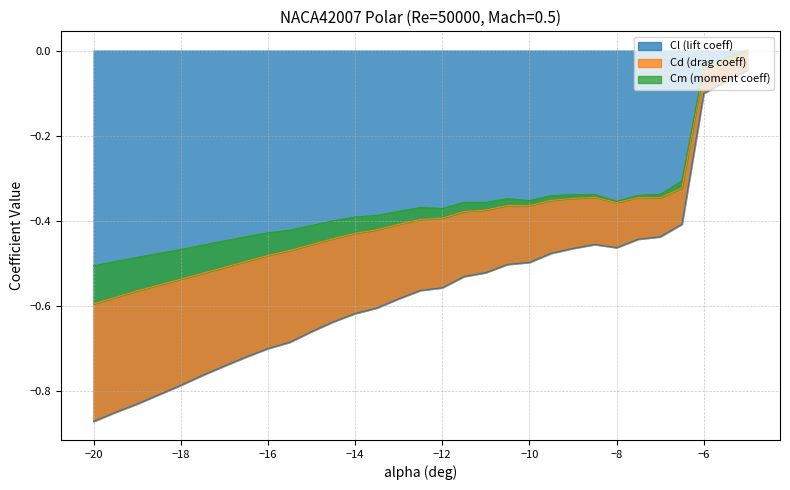

Which series has the largest range (max minus min)?

Cl (lift coeff)